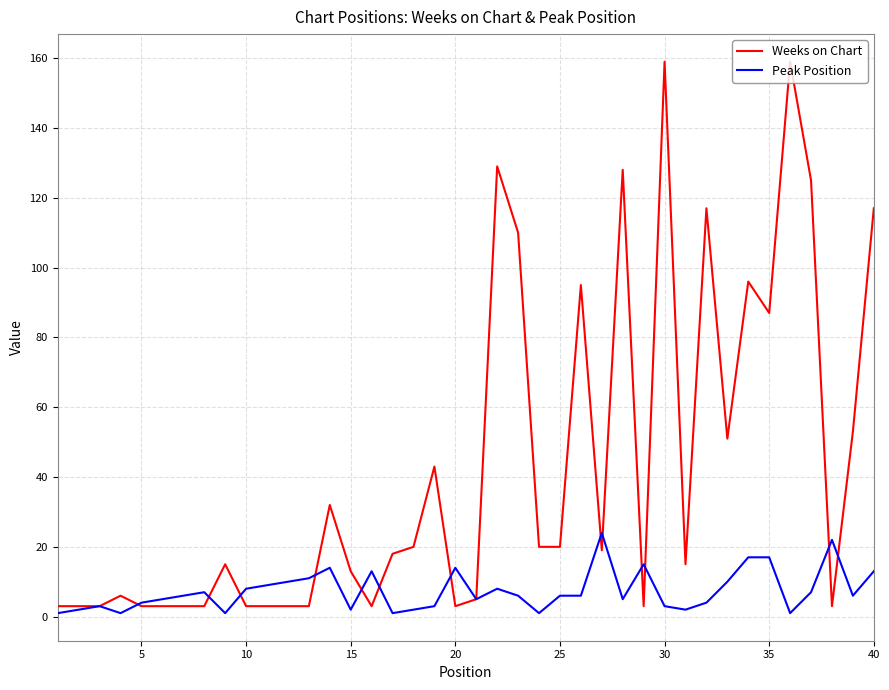

Which series has the largest total across all categories?

Weeks on Chart